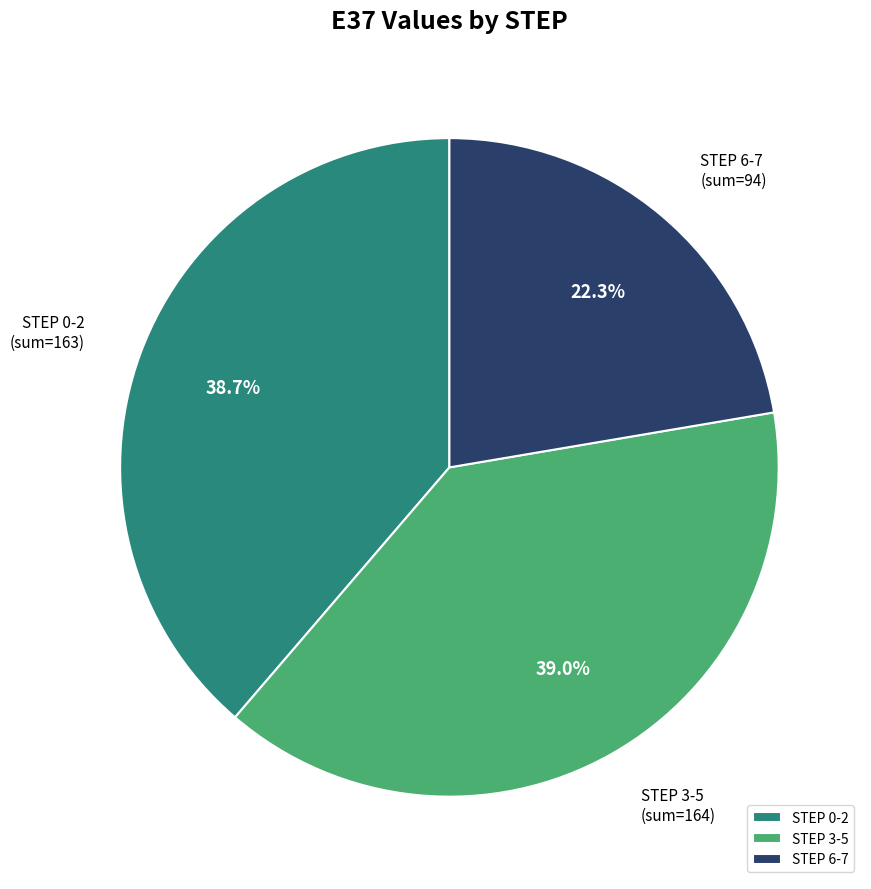

Is STEP 0-2 the majority of the pie?

No